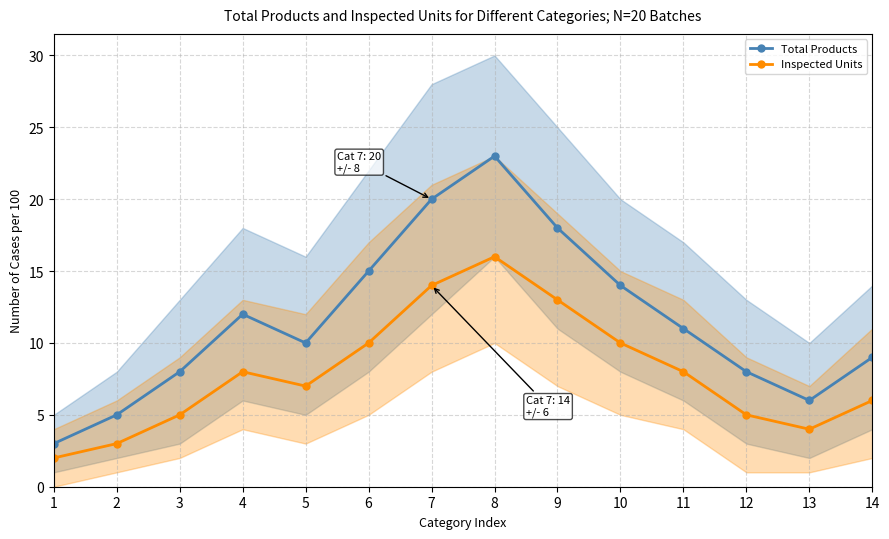

True or false: Total Products and Inspected Units cross at least once.

False